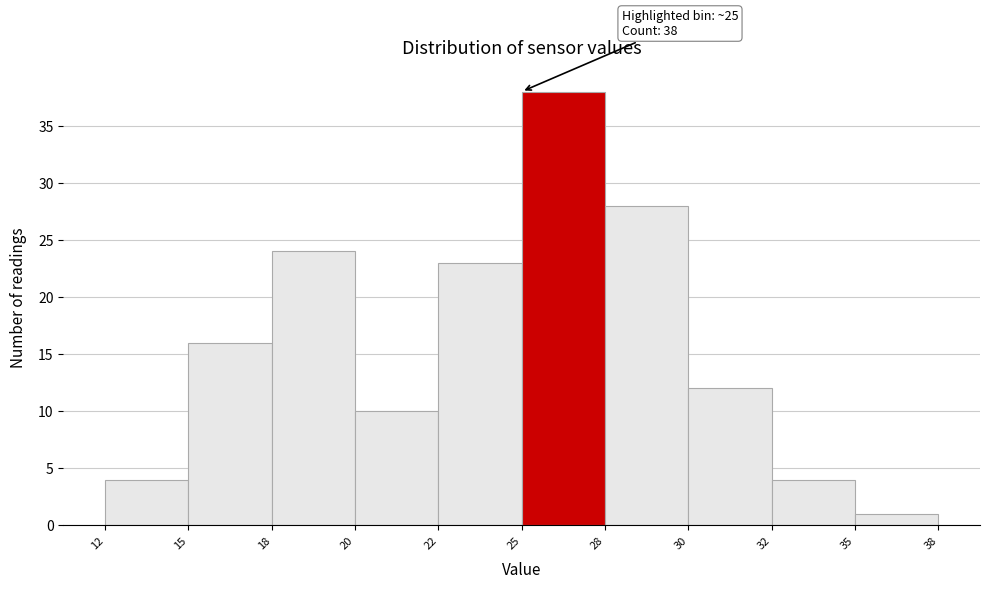

Reading left to right, list all the values displayed in this chart.

12=4	15=16	18=24	20=10	22=23	25=38	28=28	30=12	32=4	35=1